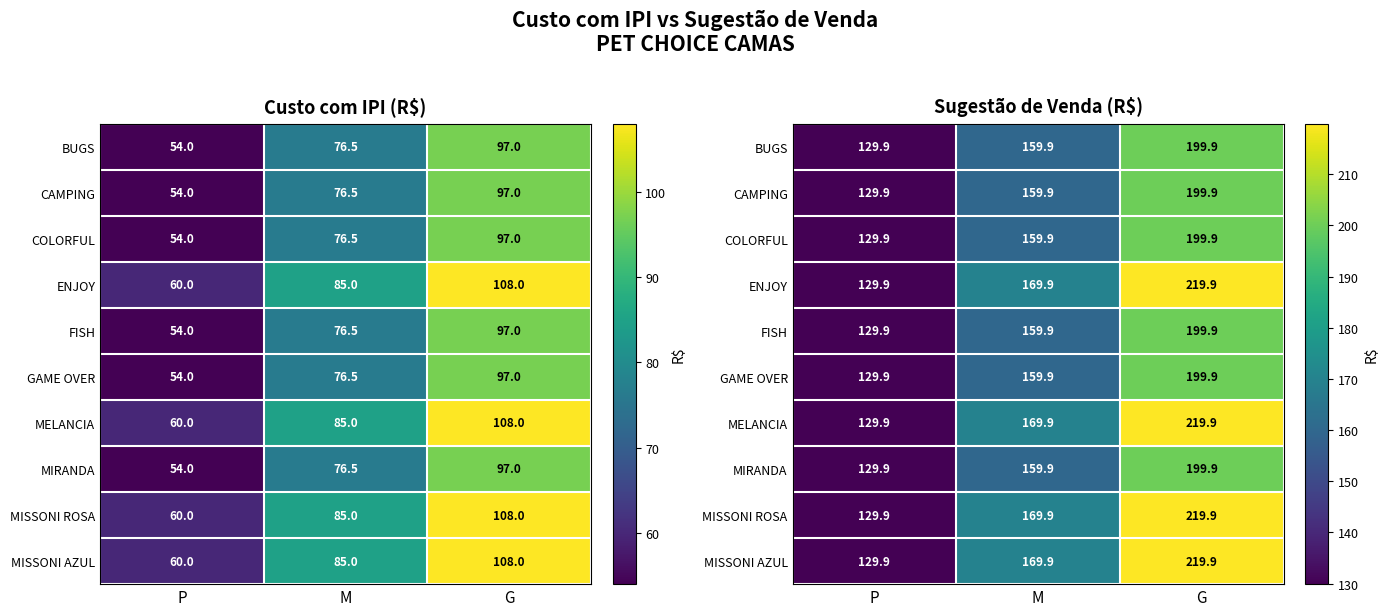

What is the maximum value for CAMPING?

199.9